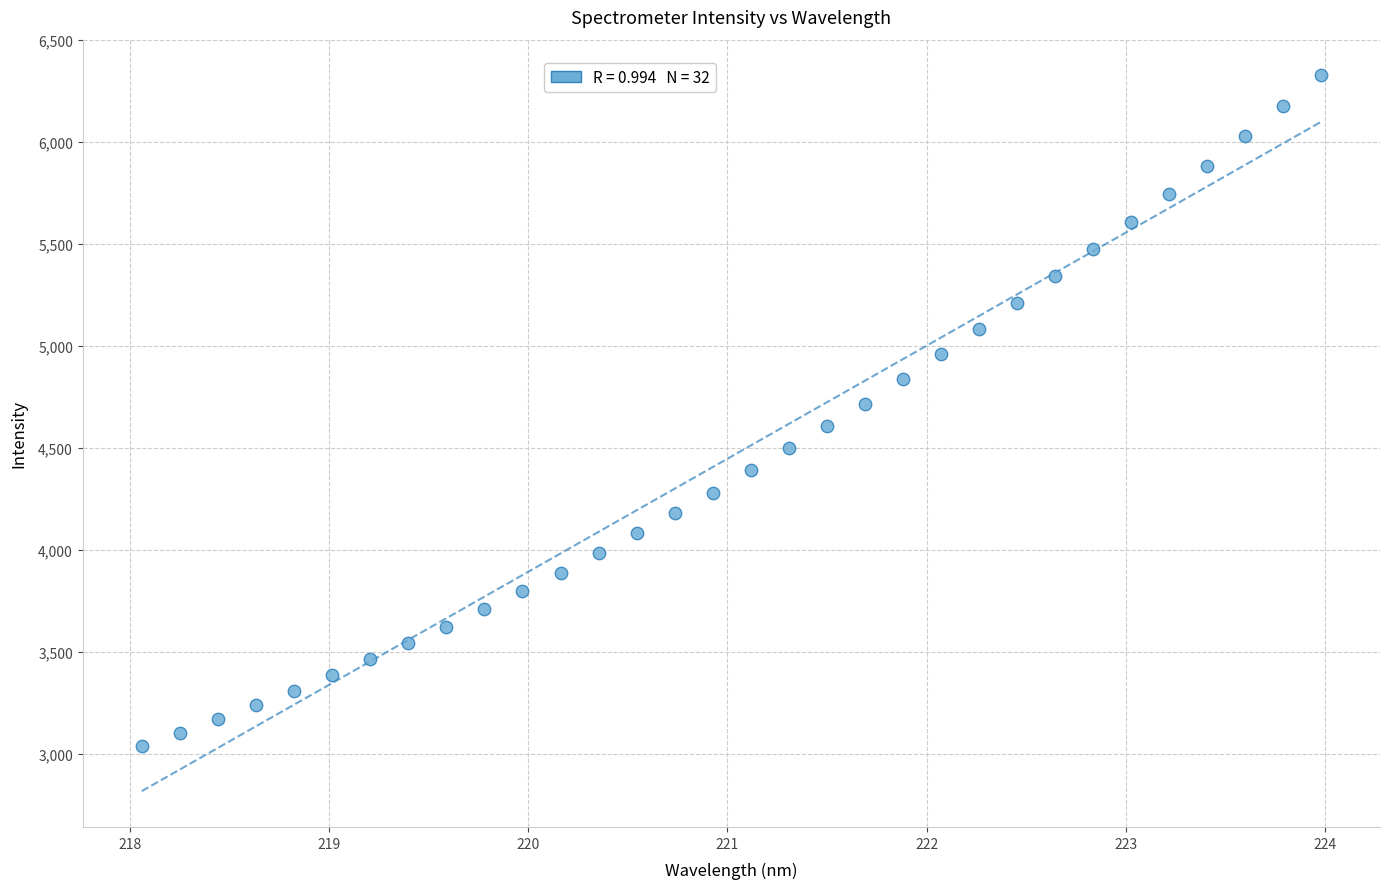

What is the range of X values (max minus min)?

5.9